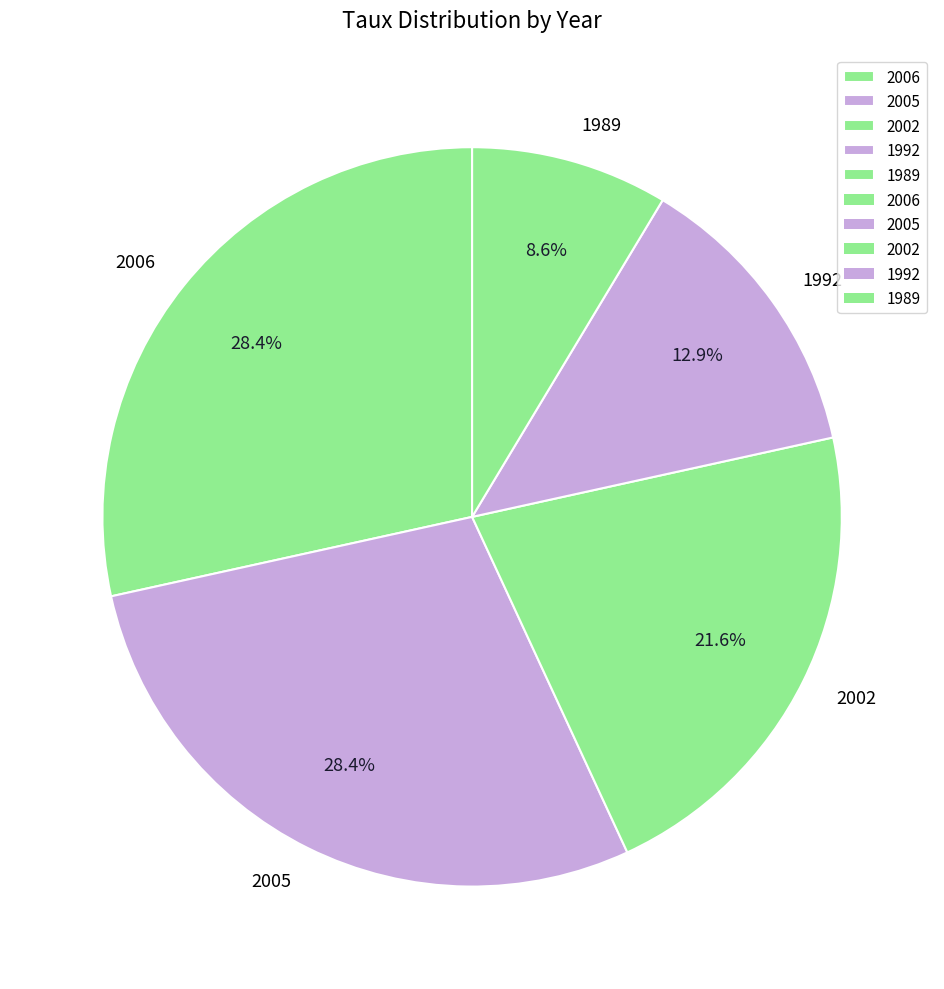

Is 1992 the majority of the pie?

No